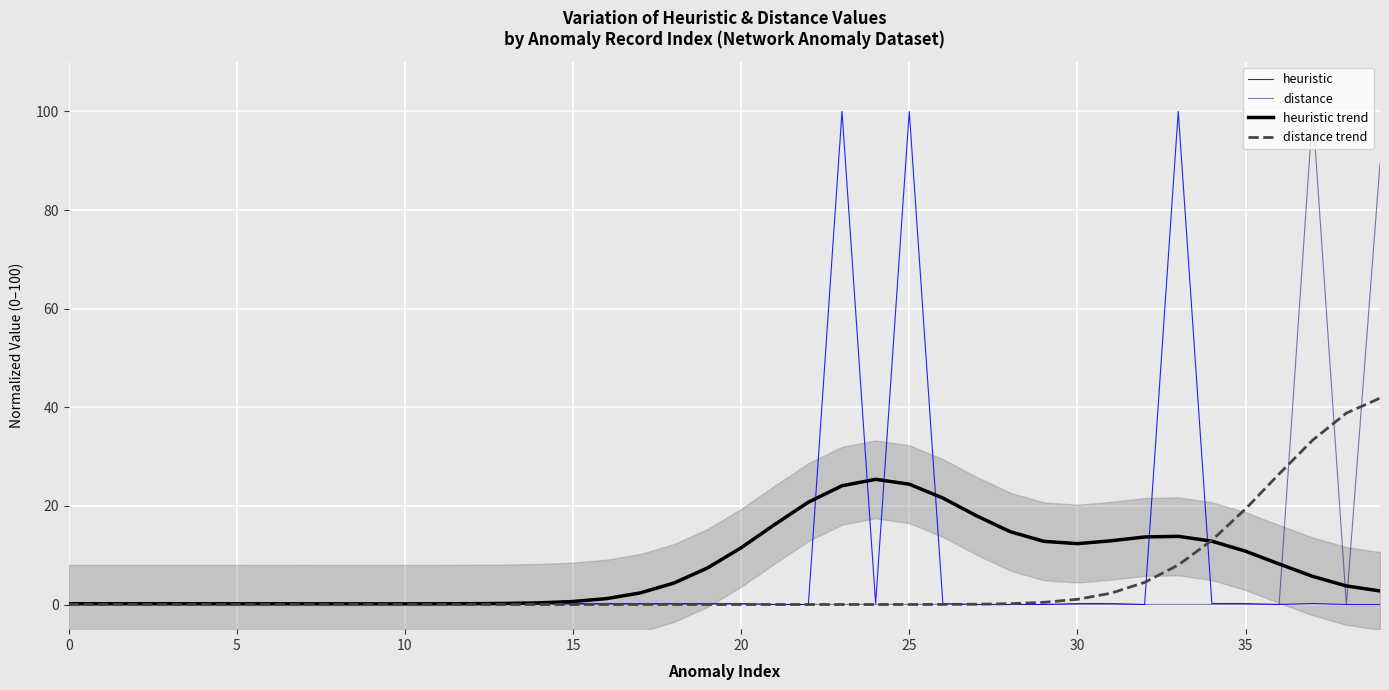

Is the value of distance at 36 greater than the value of distance trend at 5?

No